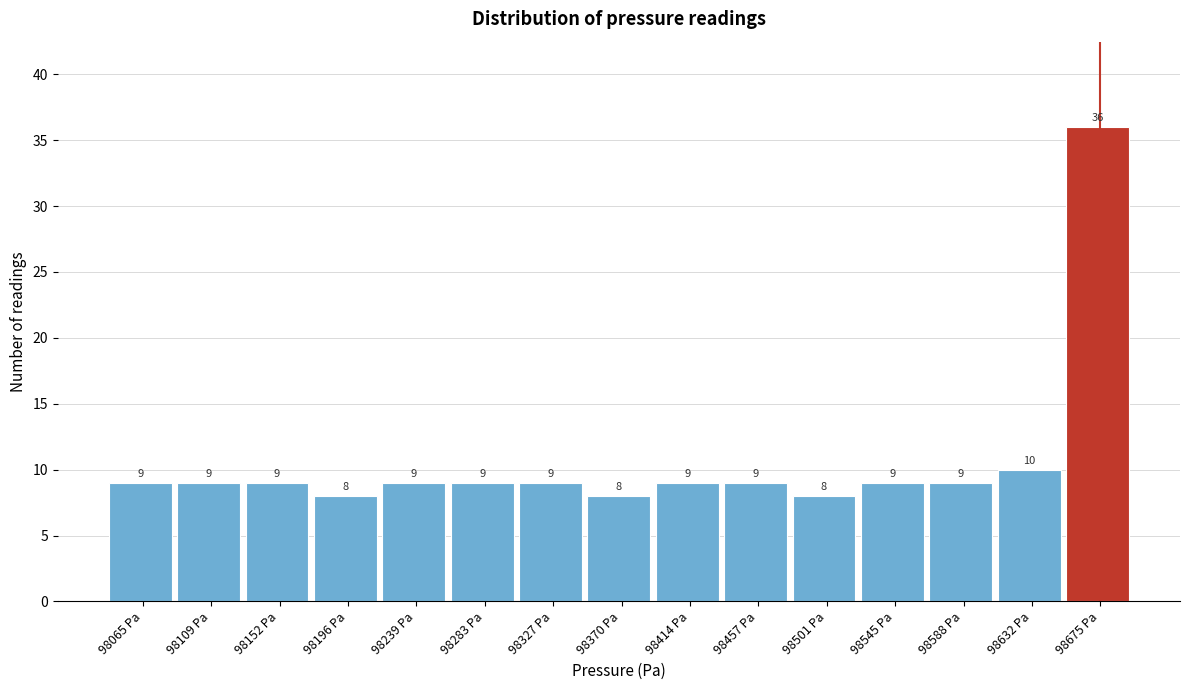

Reading left to right, extract all data points from this chart.

9	9	9	8	9	9	9	8	9	9	8	9	9	10	36